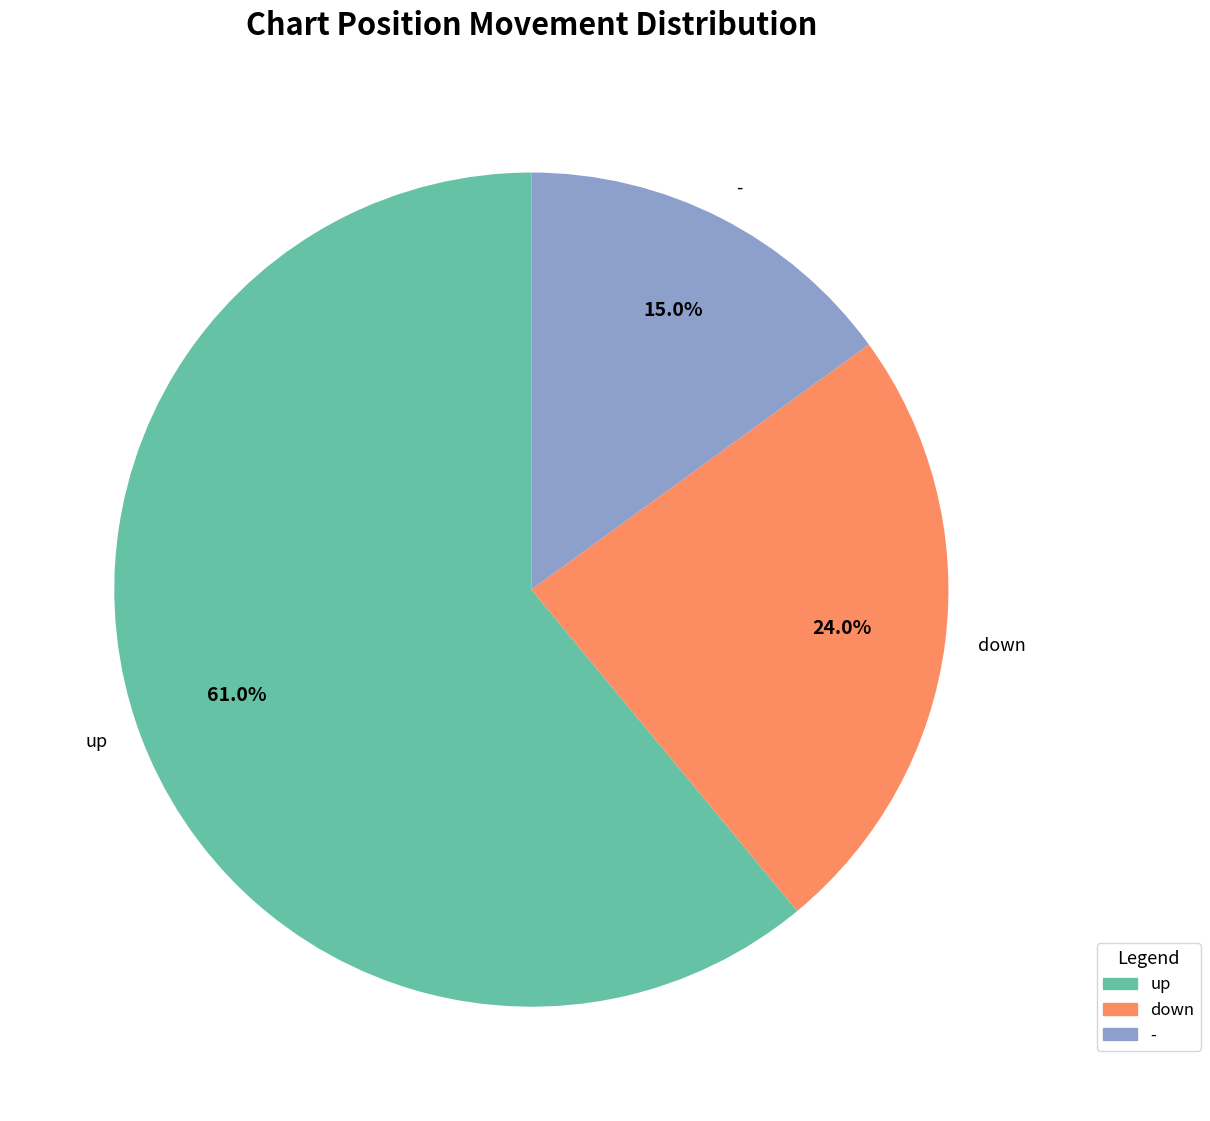

How many slices are in this pie chart?

3